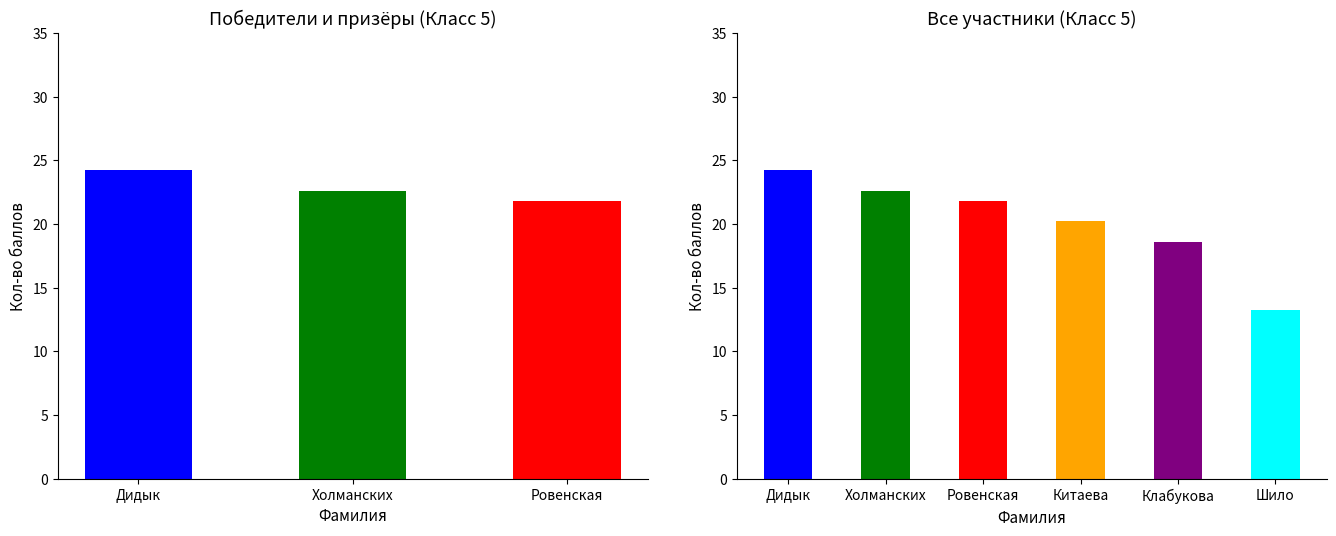

The value at Шило is 13.2. True or false?

True